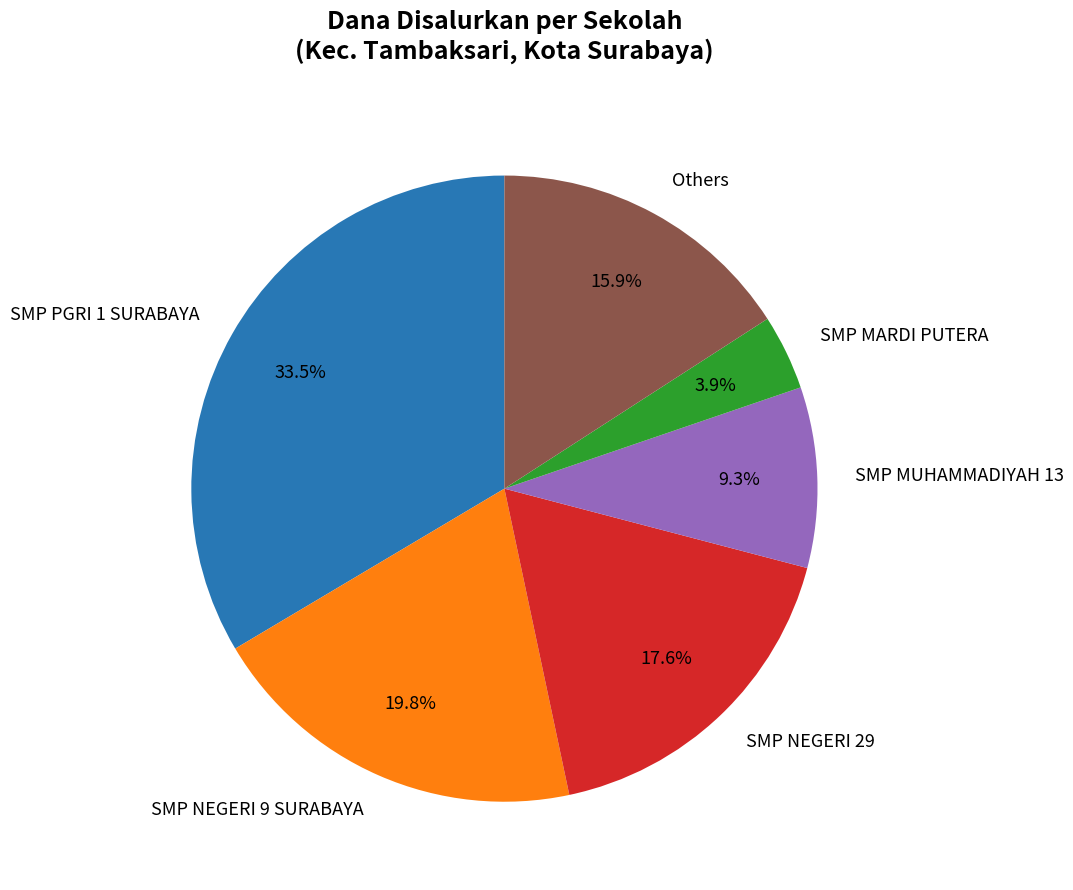

Count the number of slices in the pie.

6